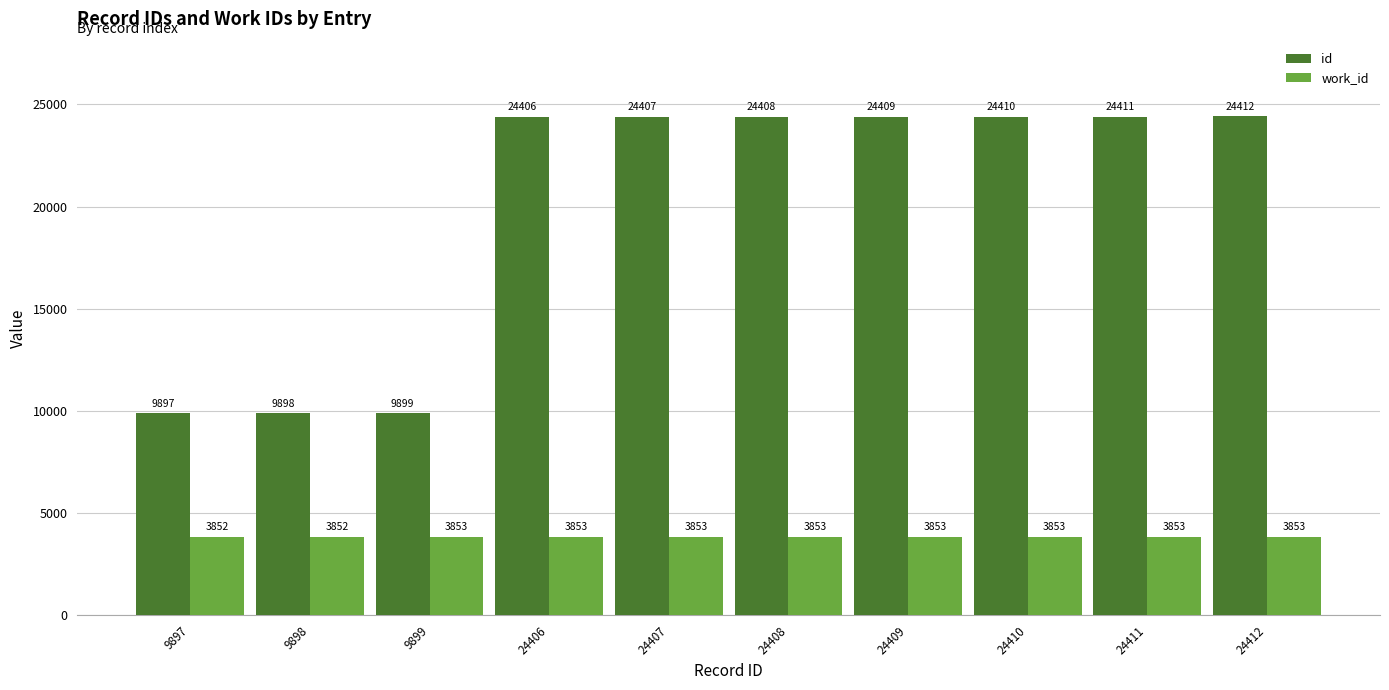

What is the sum of all id values?

200557